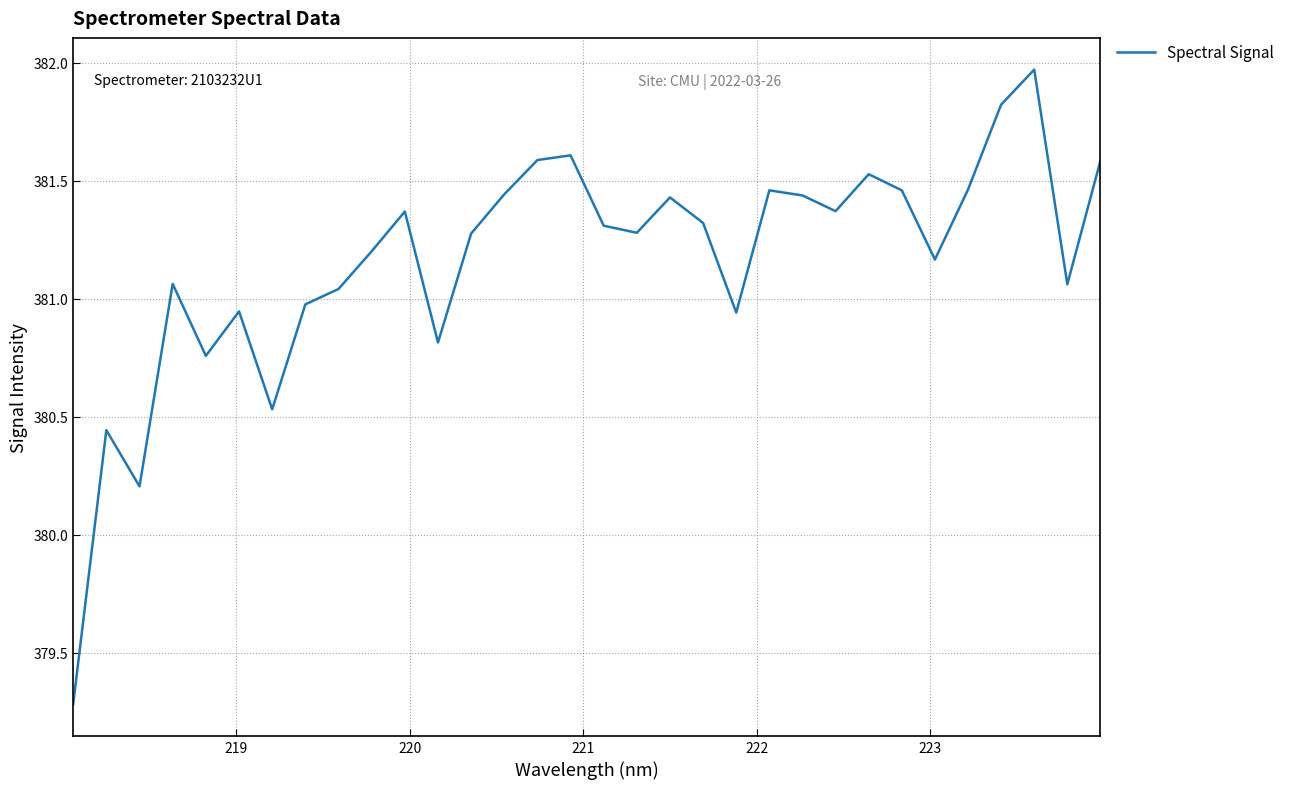

What is the greatest value displayed?

382.0